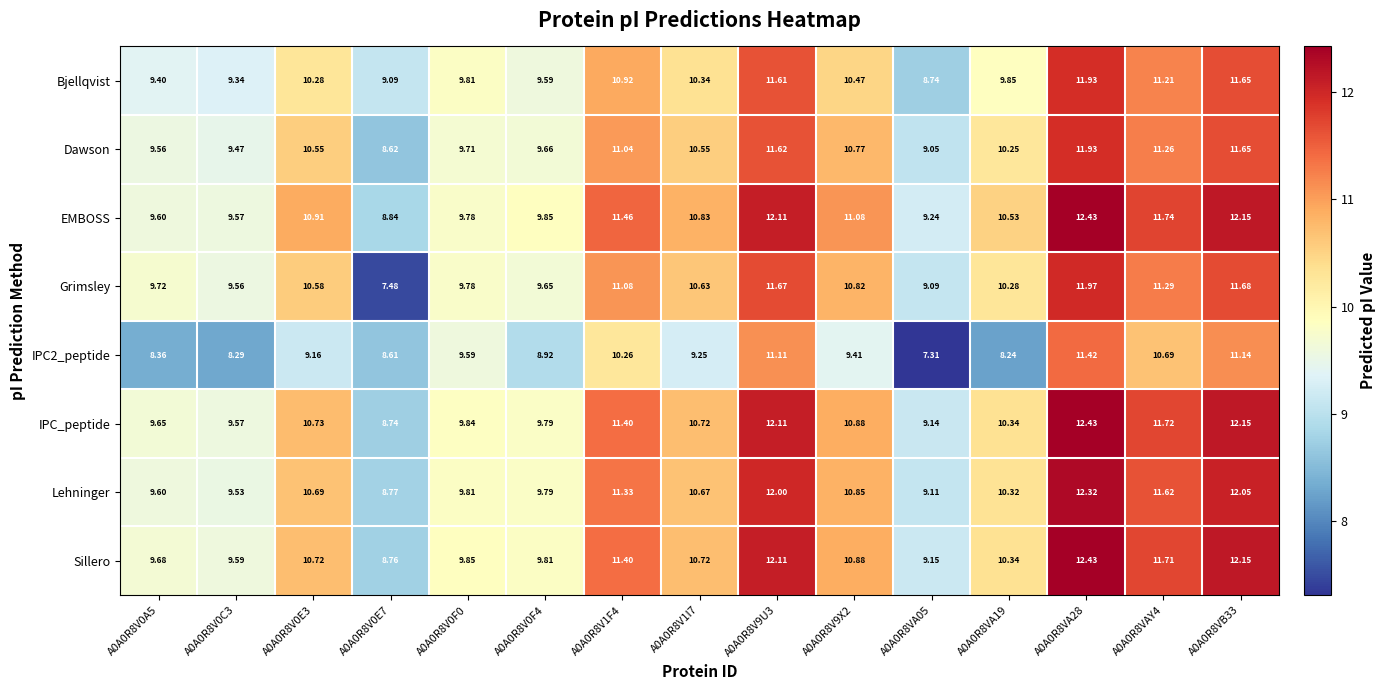

Which series has the largest range (max minus min)?

Grimsley